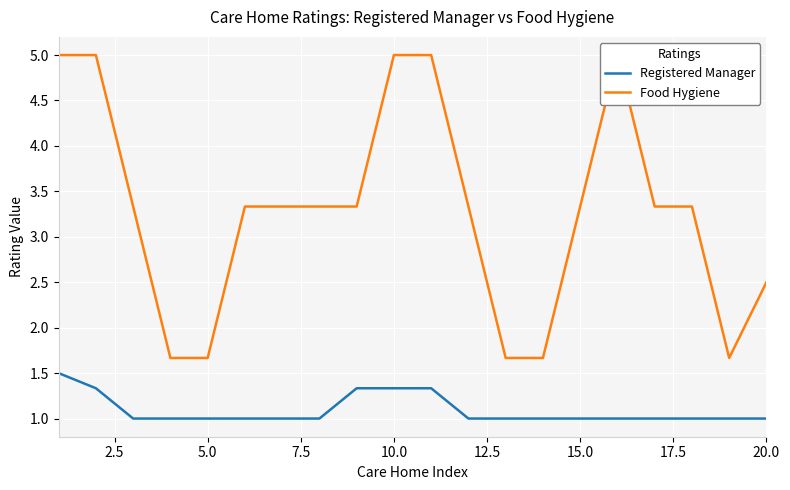

The Registered Manager series shows 1.0 at 20.0. True or false?

True